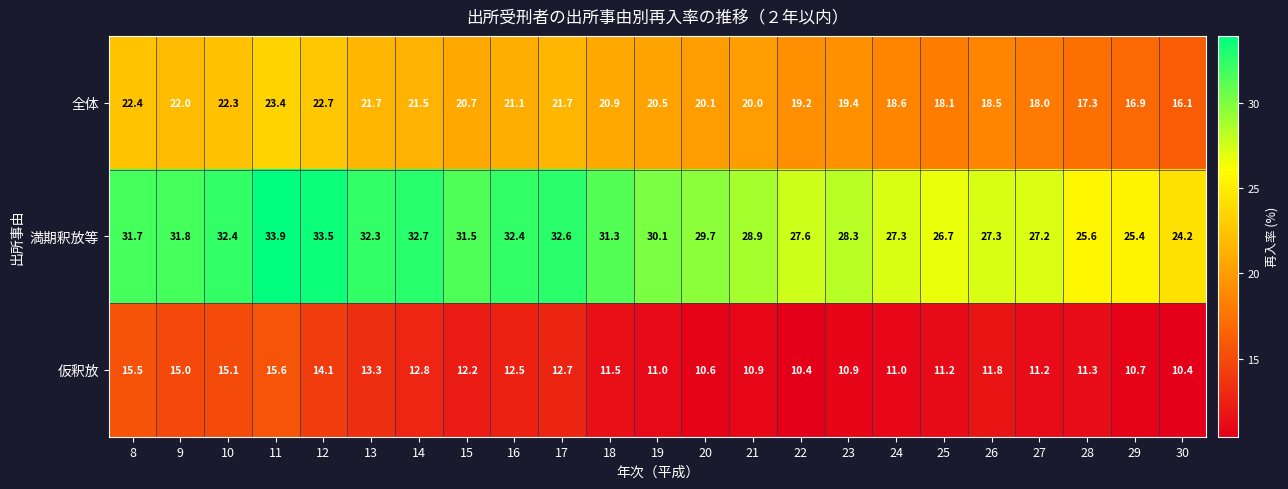

Which category has the highest value across all series?

11